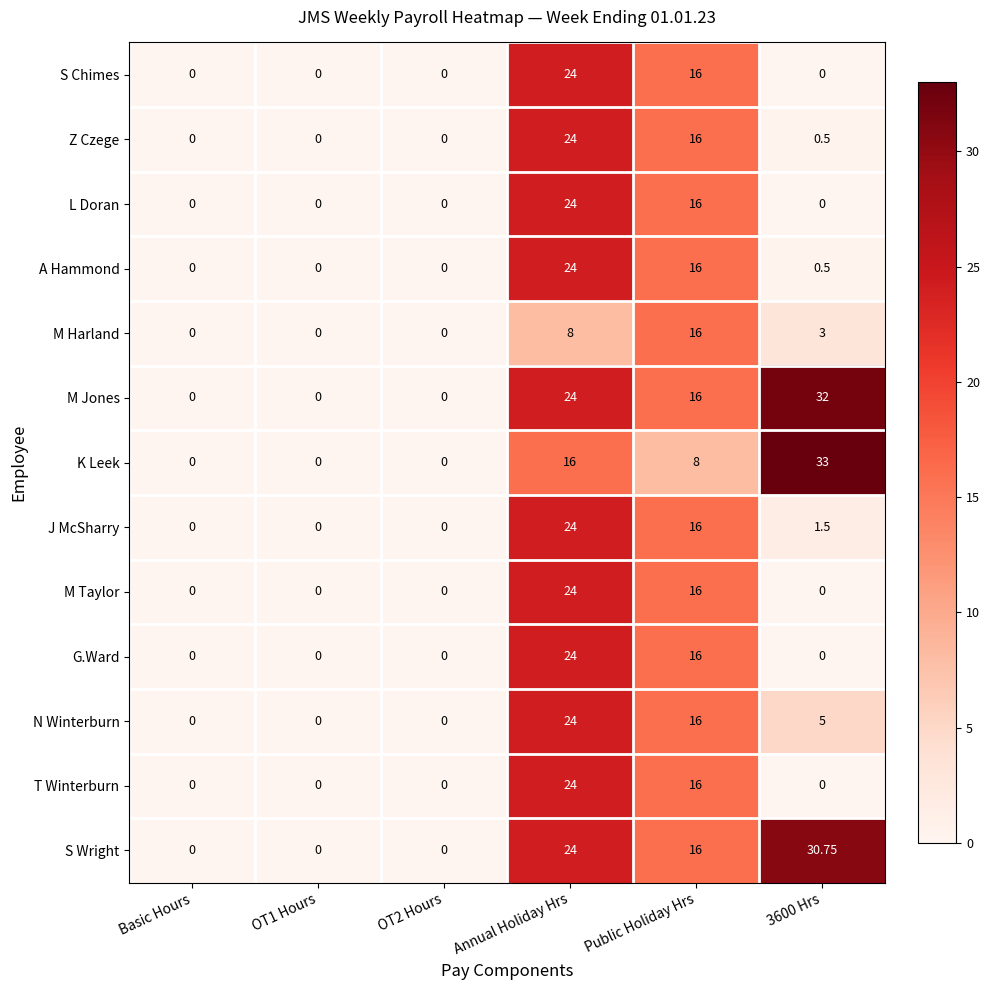

At which label is M Jones closest to 16?

Public Holiday Hrs